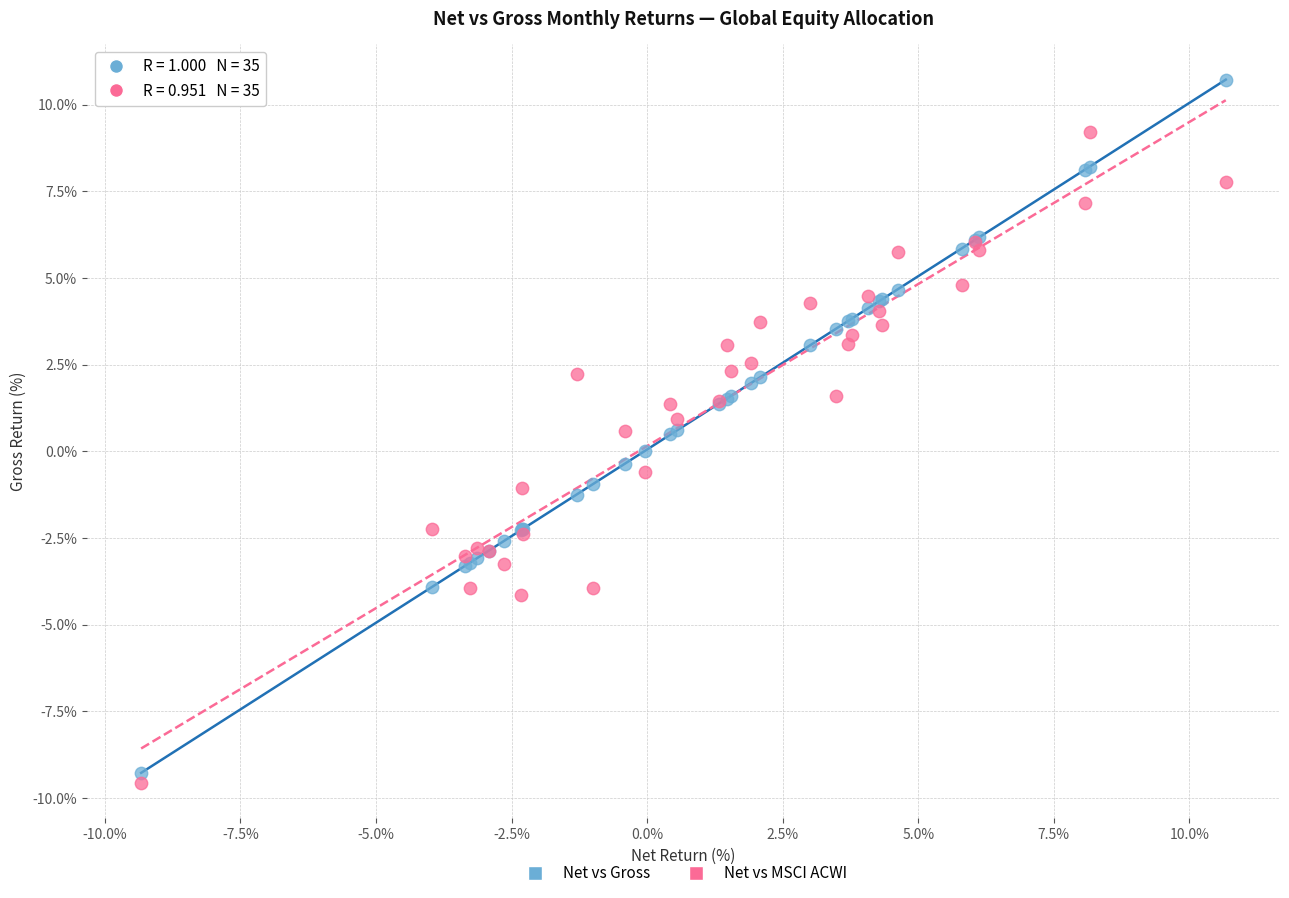

Which series has the largest Y range (max minus min)?

Net vs Gross